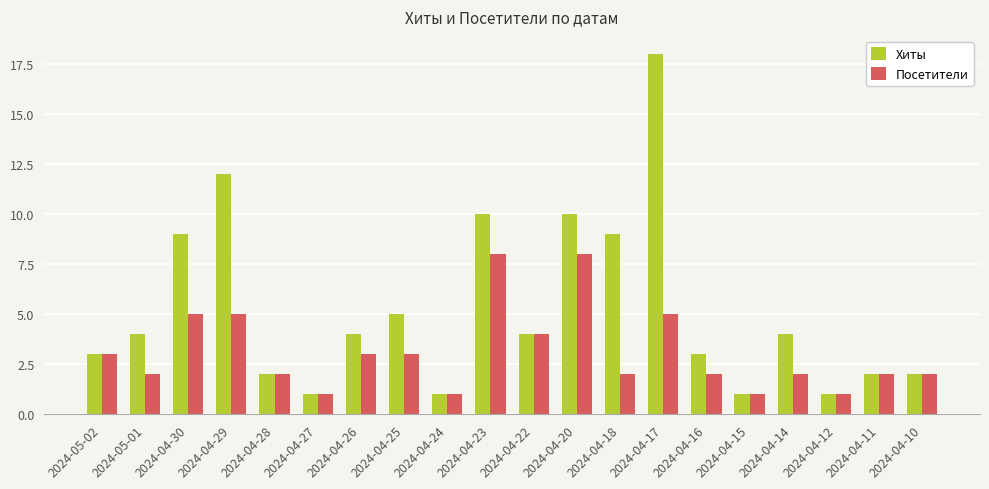

Is the value of Посетители at 2024-04-22 greater than the value of Хиты at 2024-04-11?

Yes